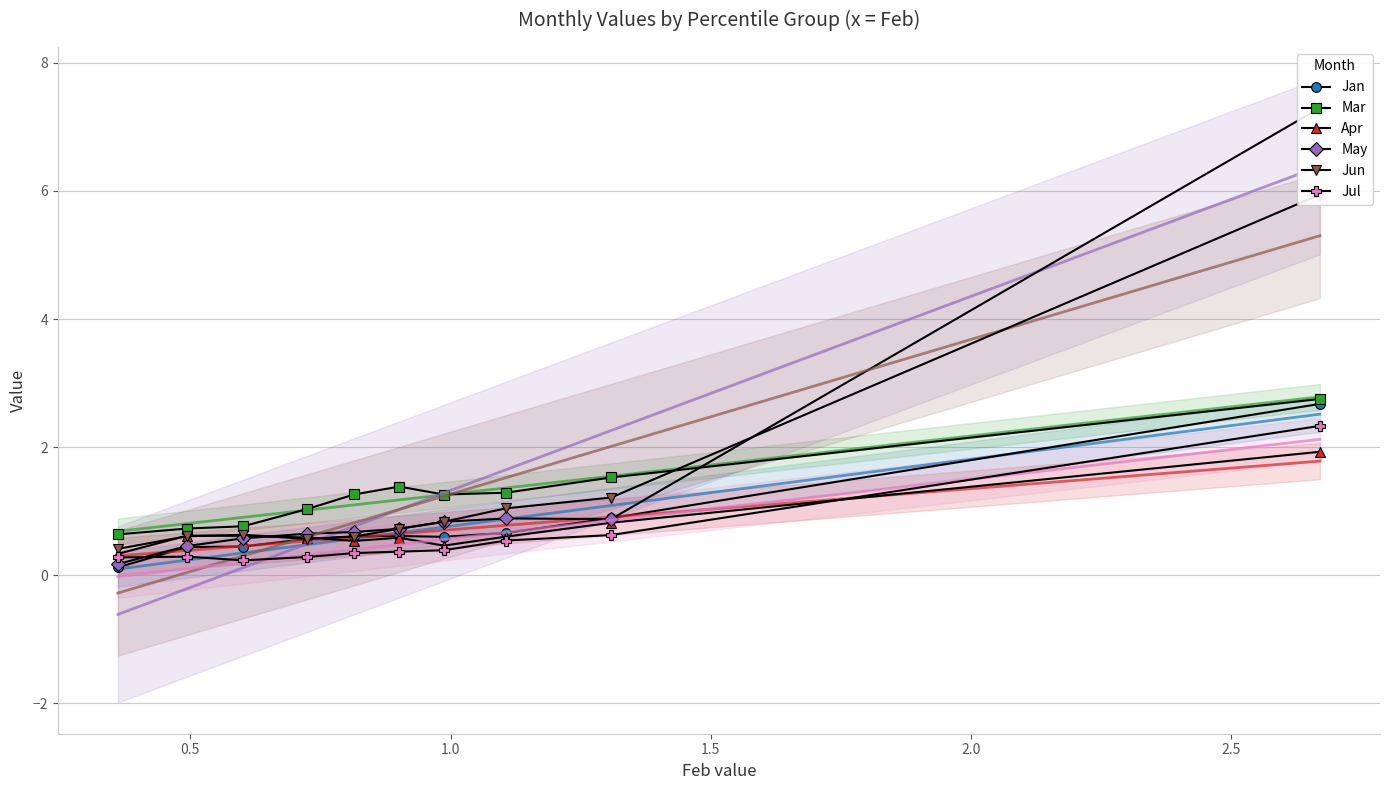

At how many categories does at least one series exceed 3?

1